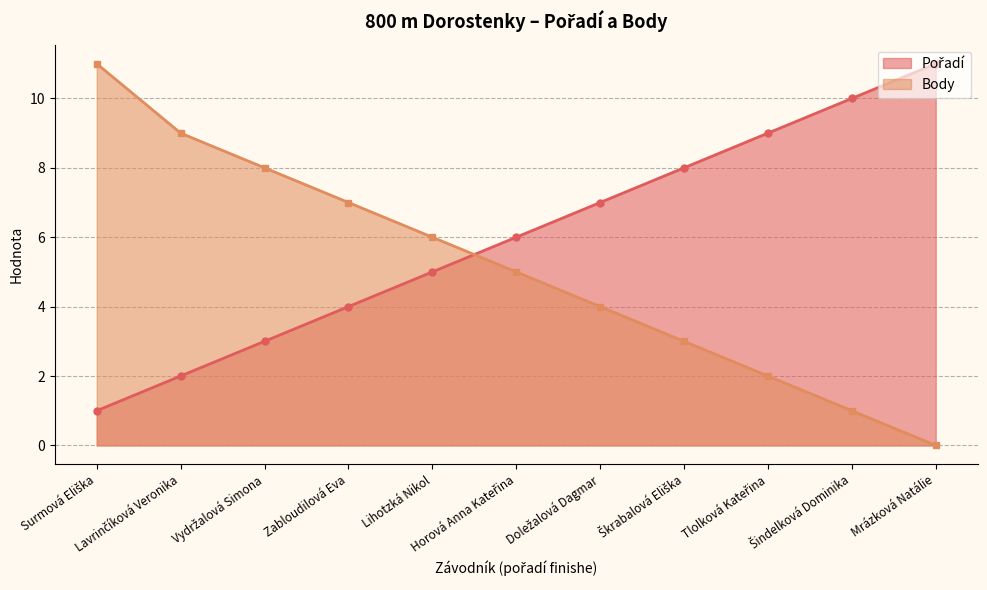

Which series has the largest total across all categories?

Pořadí